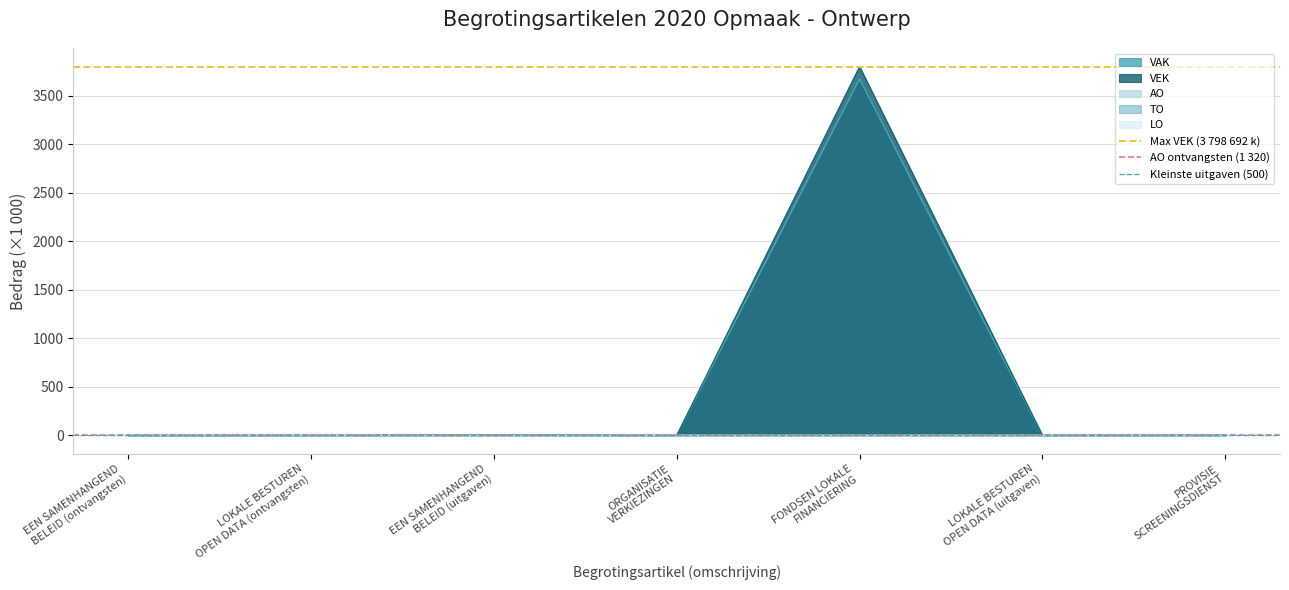

What is the value of the AO ontvangsten (1 320) point at the 1st from the left?

1.3